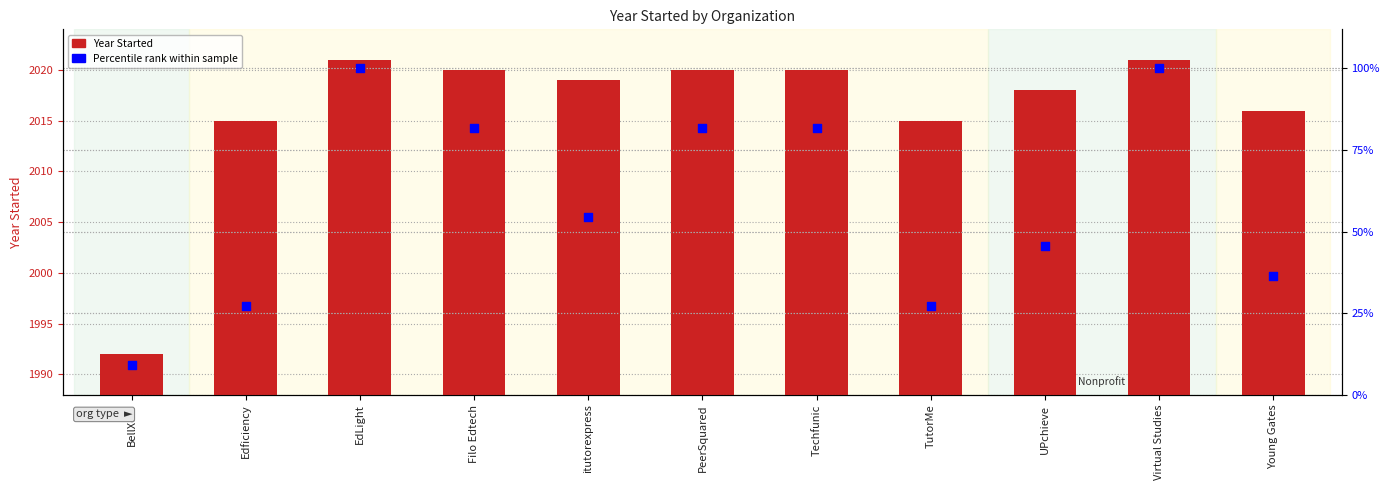

Is the value of Year Started at Young Gates greater than the value of Percentile rank at EdLight?

Yes